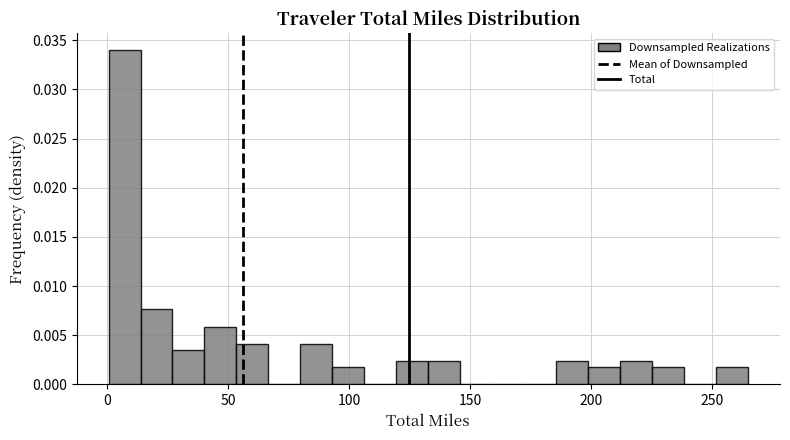

Around what value on the x-axis is the tallest bar? Give the approximate position of its centre, as read against the axis.

5